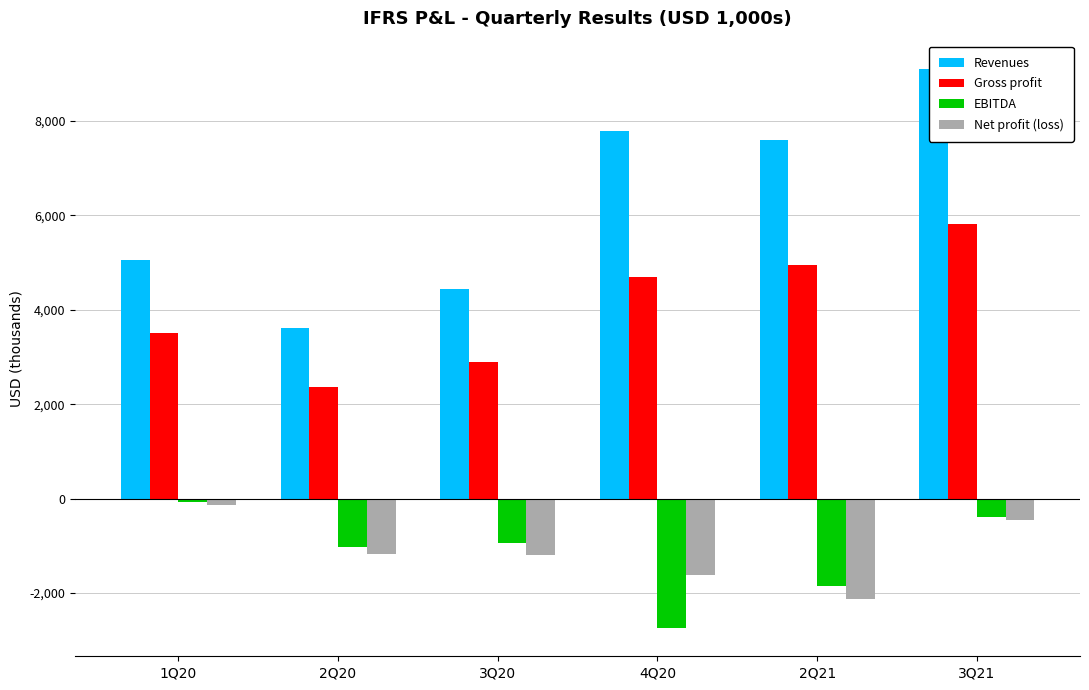

The Net profit (loss) series shows -460.5 at 3Q21. True or false?

True